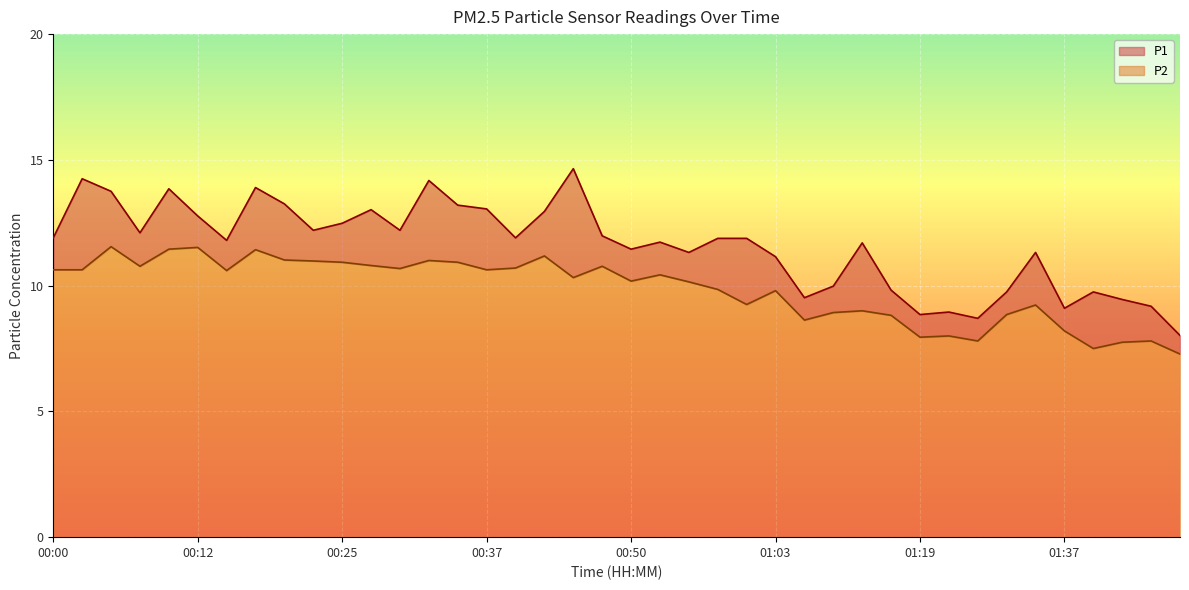

In P2, how many points are higher than both neighbors (excluding endpoints)?

12